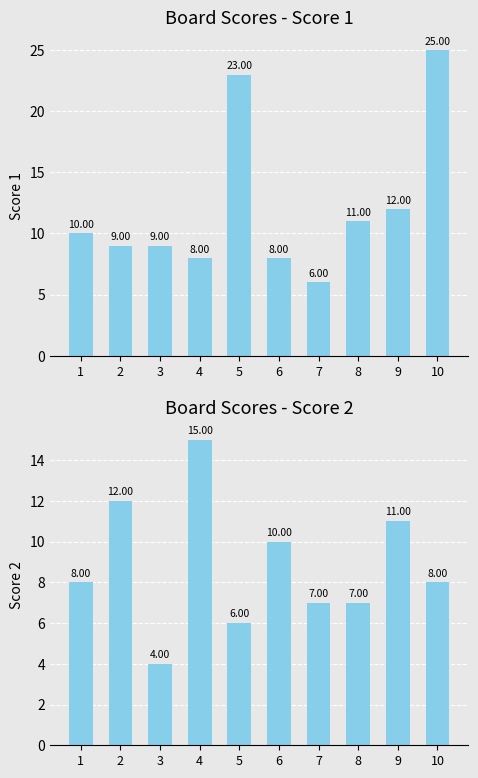

Rank the series by their average value, from highest to lowest.

Score 1, Score 2